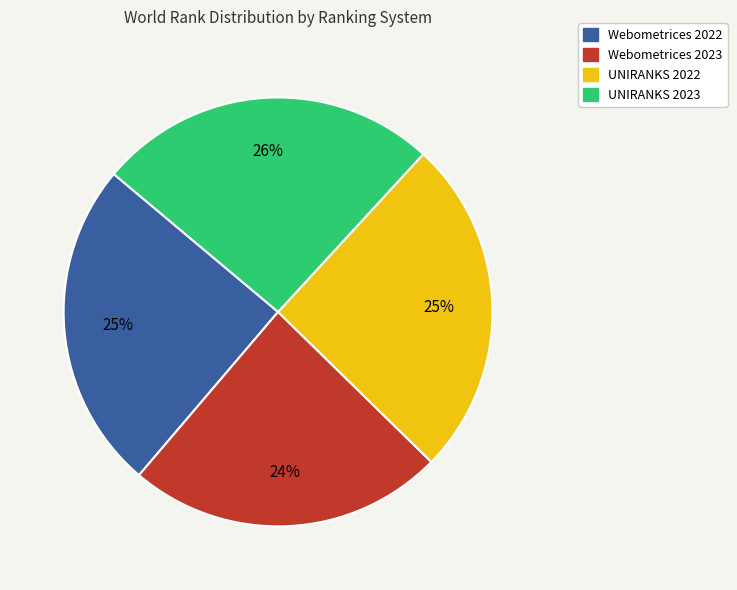

What percentage is the UNIRANKS 2022 slice, to the nearest percent?

25%